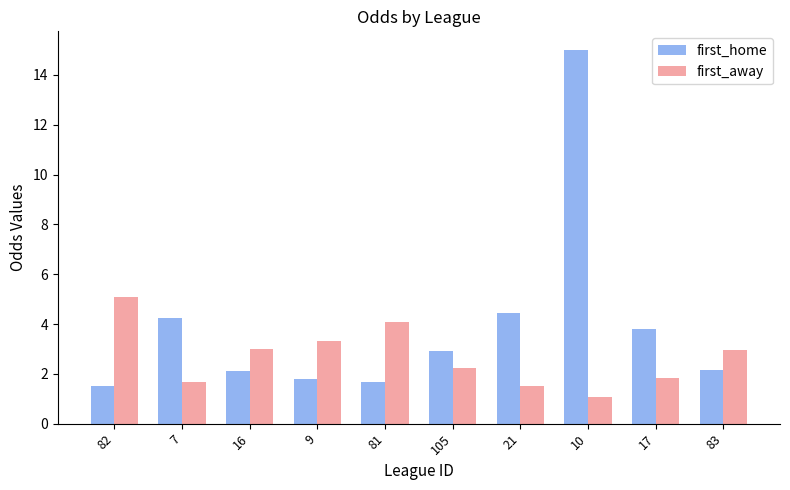

Rank the series by their average value, from lowest to highest.

first_away, first_home